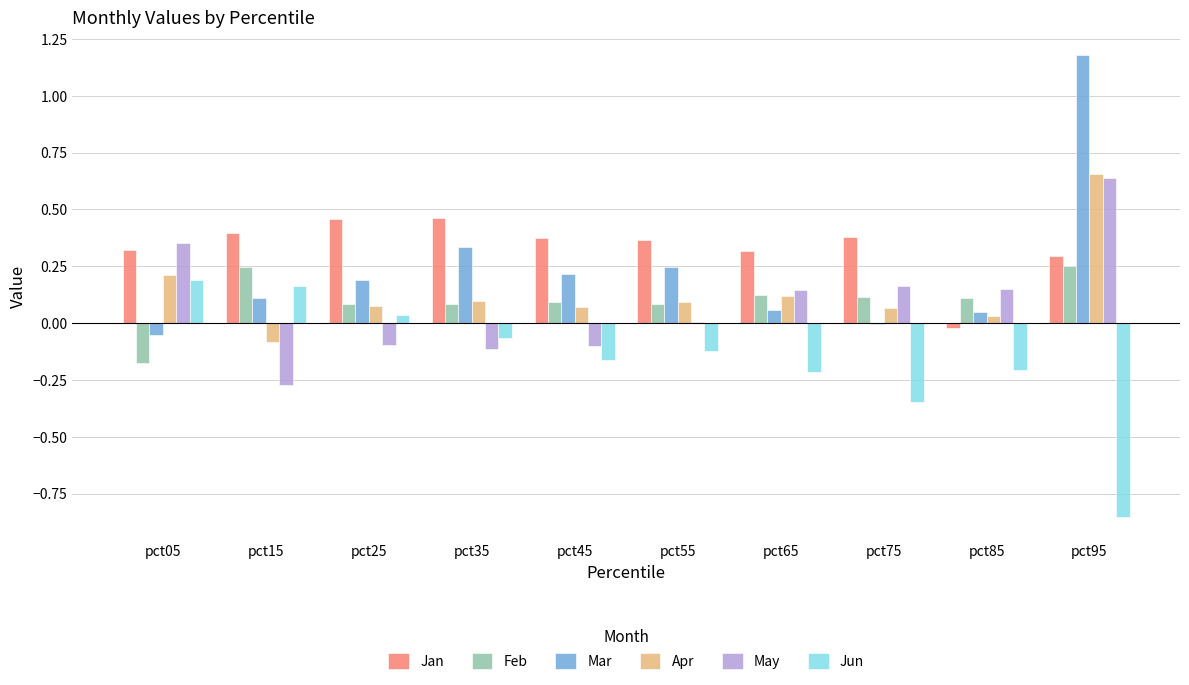

Where is Jan nearest to the value 0?

pct85